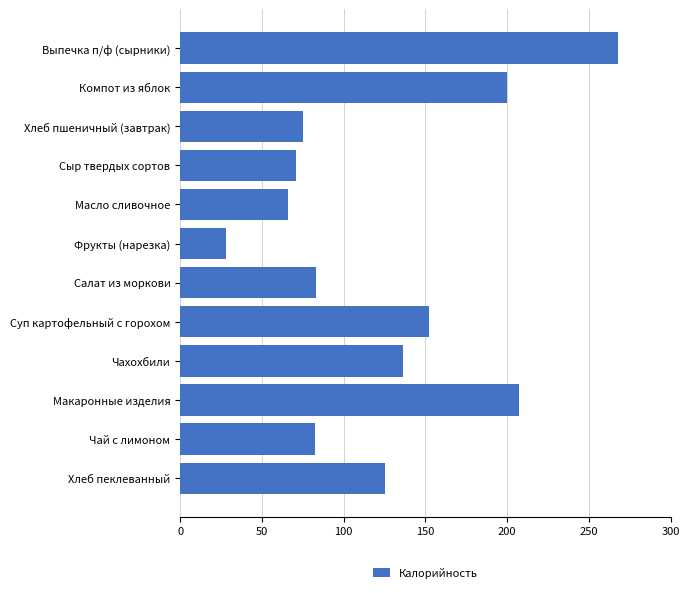

Is it true that the value at Хлеб пшеничный (завтрак) is 75.1?

True